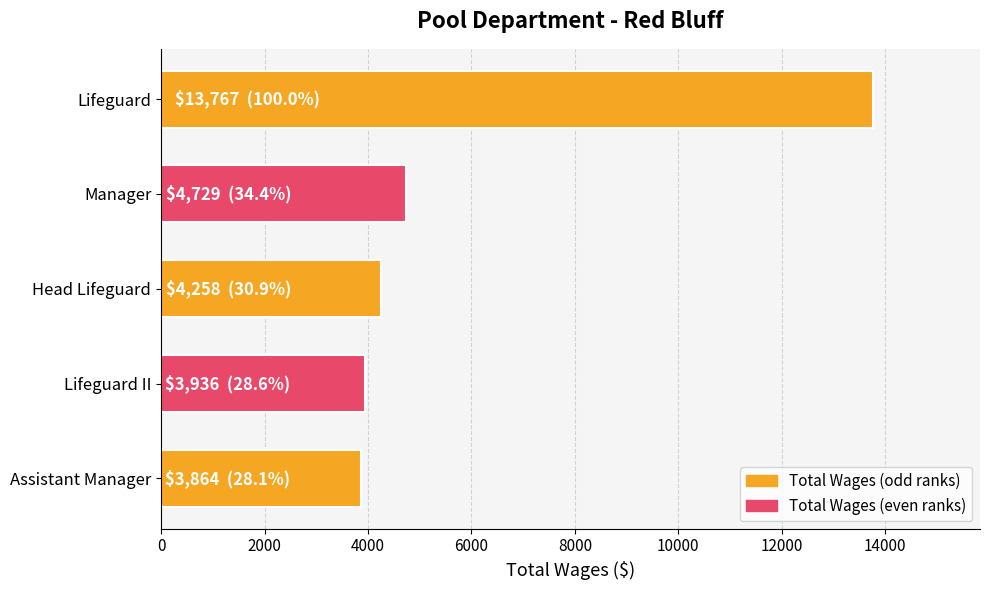

What is the sum of all values?

30554